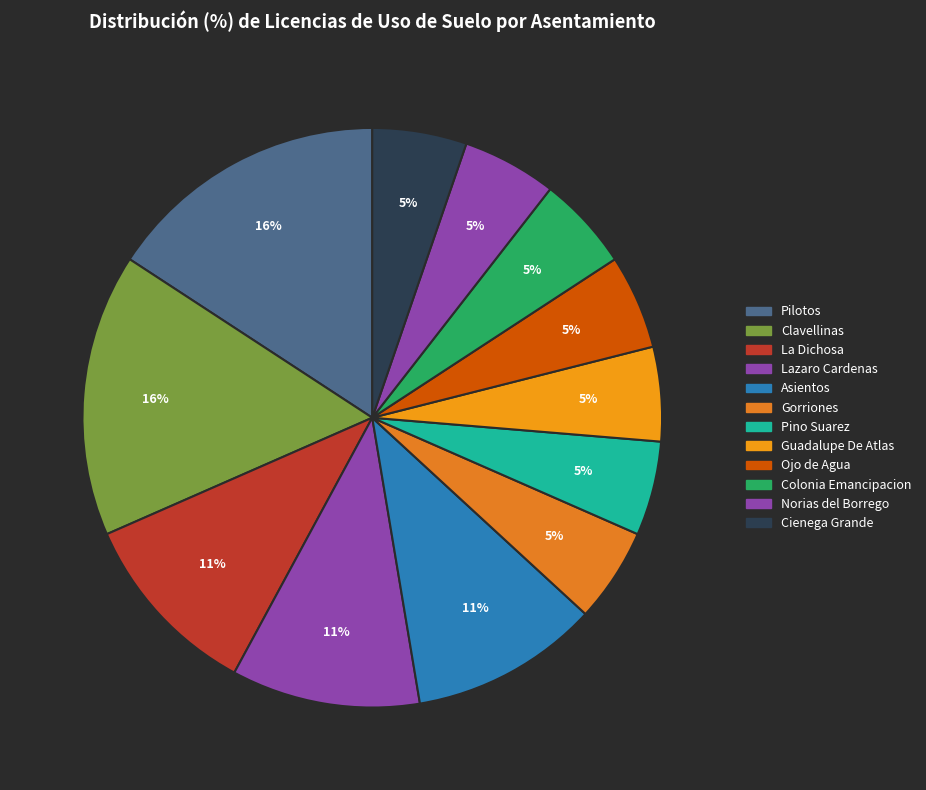

Which category has the smallest portion of the pie?

Gorriones